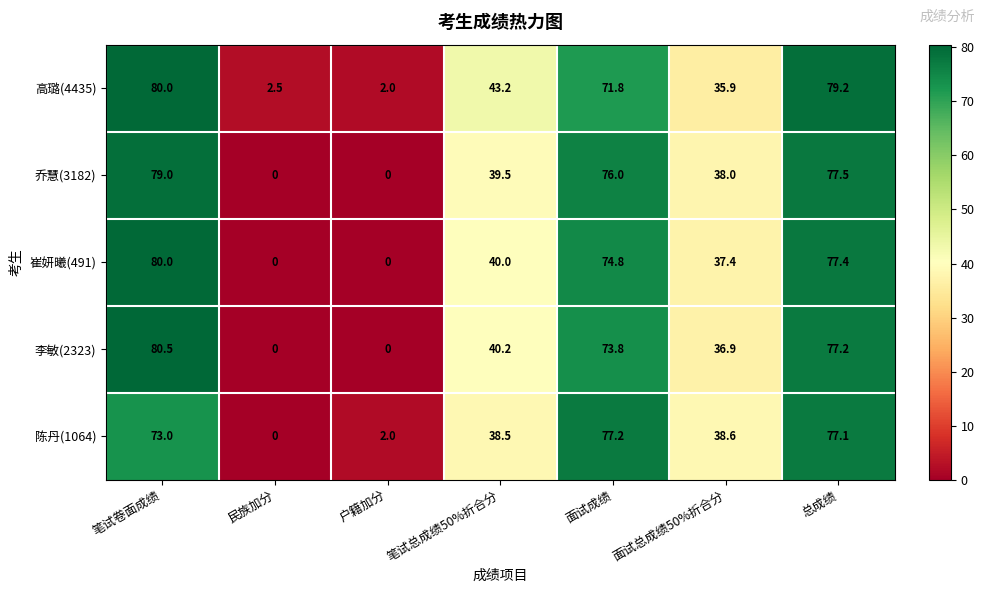

How many categories are shown in the chart?

7